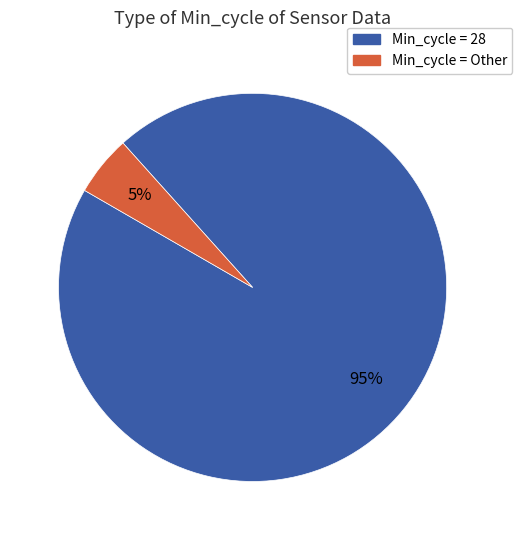

To the nearest percent, what is the average slice percentage?

50%